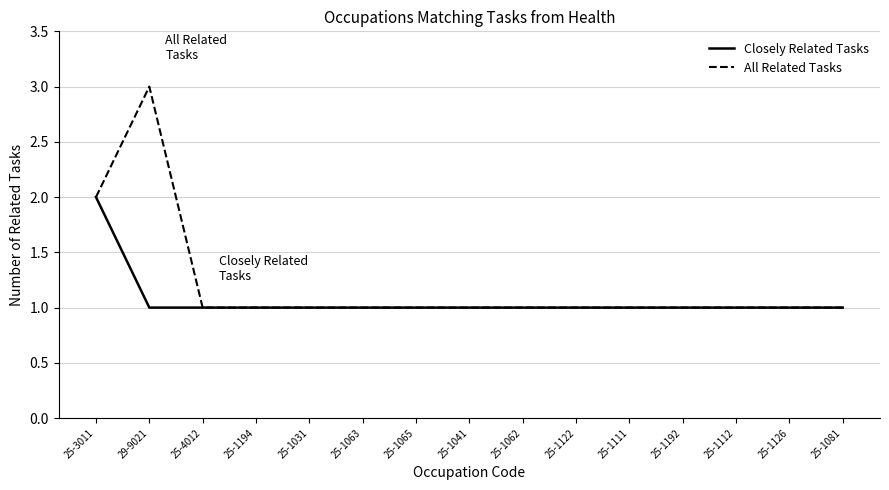

True or false: All Related Tasks has more than 0 interior local peaks.

True